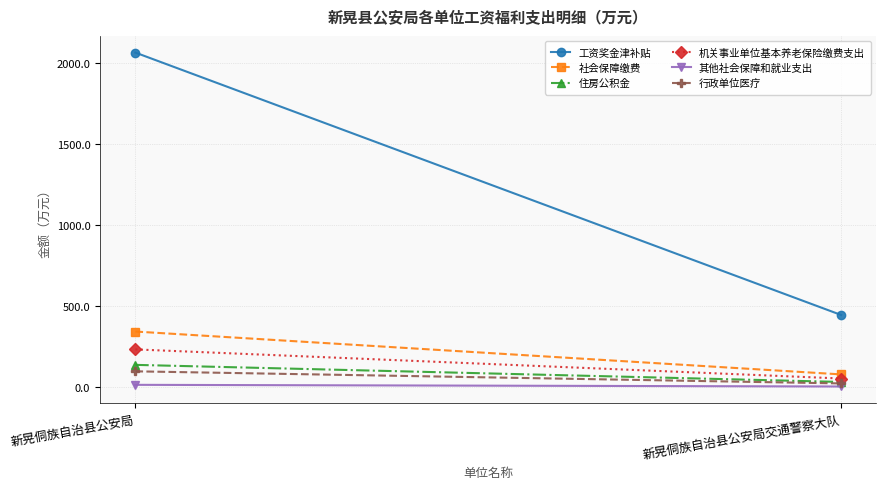

True or false: 工资奖金津补贴 has a value of 2064.2 at 新晃侗族自治县公安局.

True